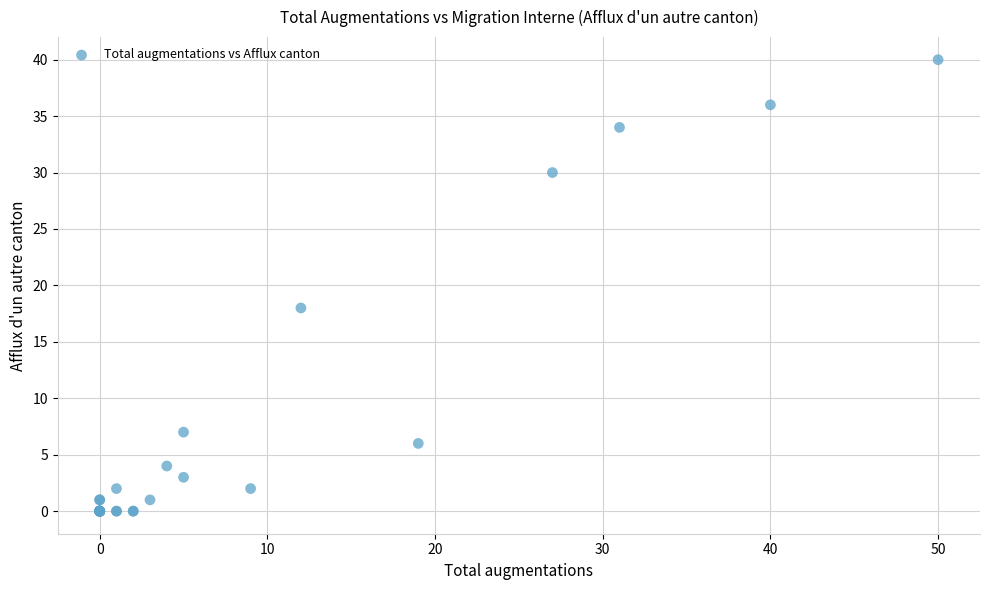

What Y value in the scatter plot is closest to 20?

18